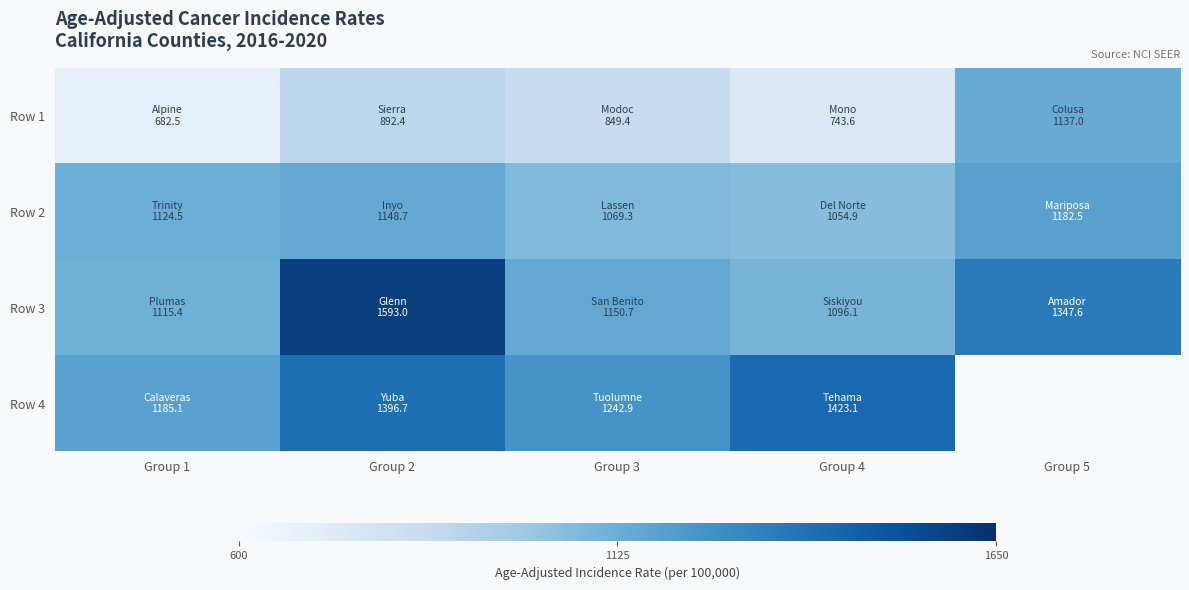

What is the difference between the Row 3 values at Group 1 and Group 5?

232.2